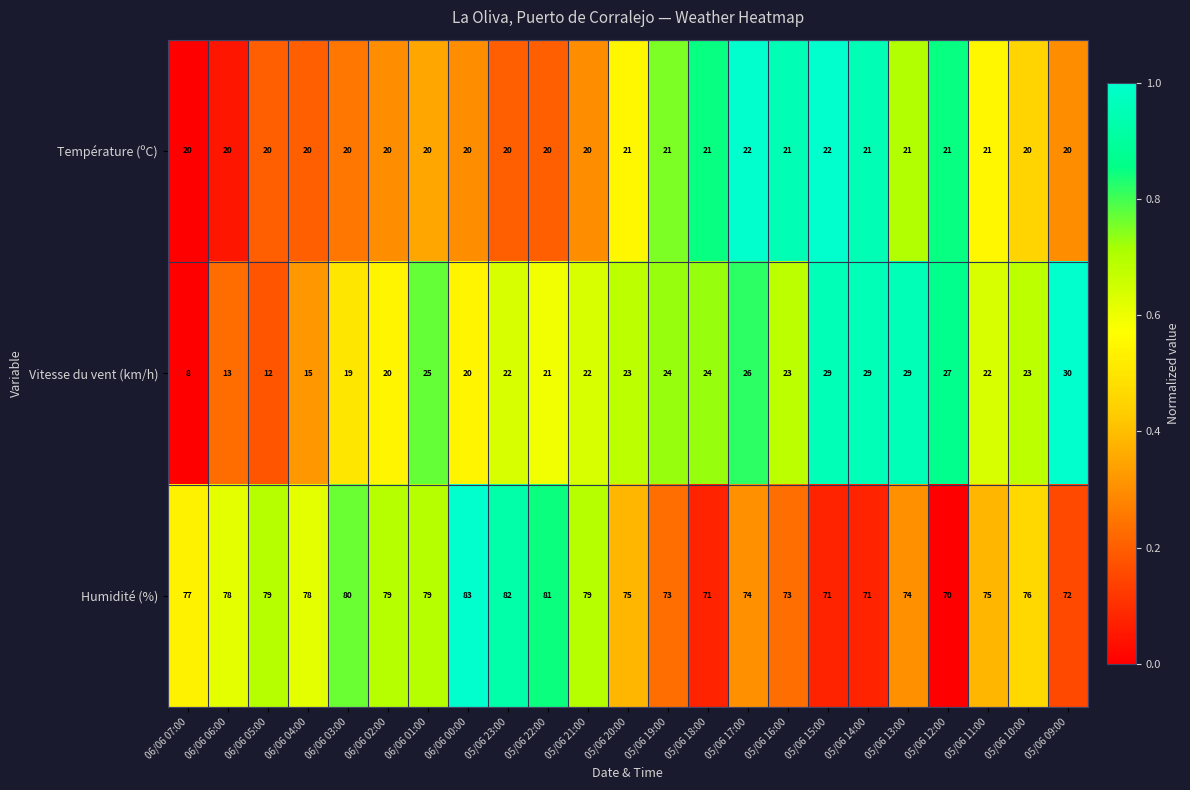

What is the greatest value displayed?

83